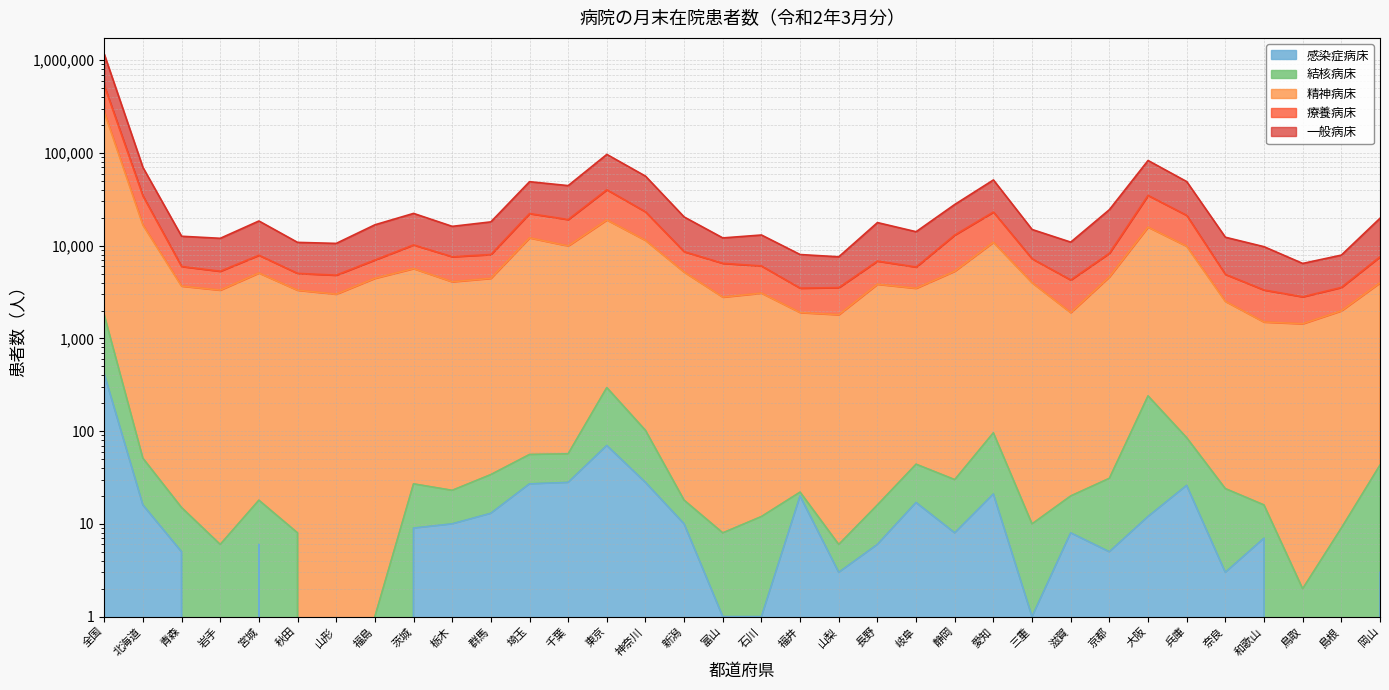

In 一般病床, how many points are lower than both neighbors (excluding endpoints)?

9